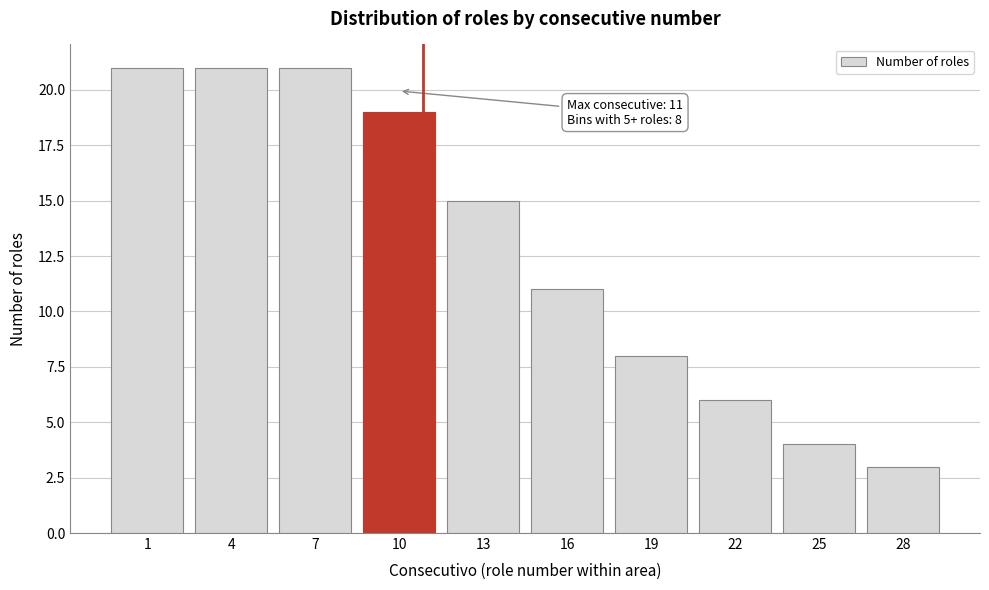

Reading right to left, extract all data points from this chart.

28=3	25=4	22=6	19=8	16=11	13=15	10=19	7=21	4=21	1=21